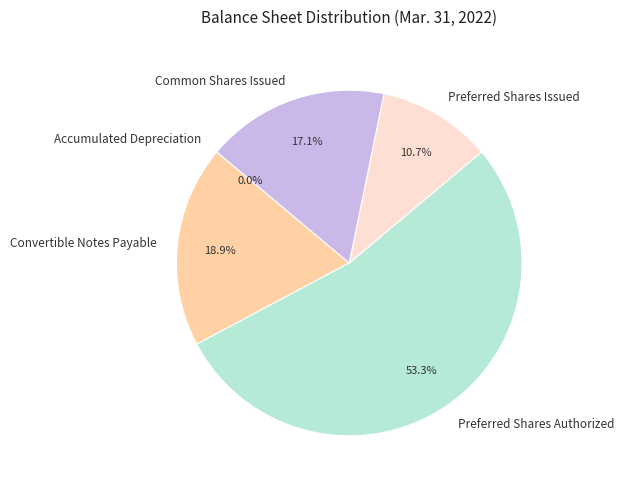

Do Common Shares Issued and Preferred Shares Issued together represent more than half of the pie?

No